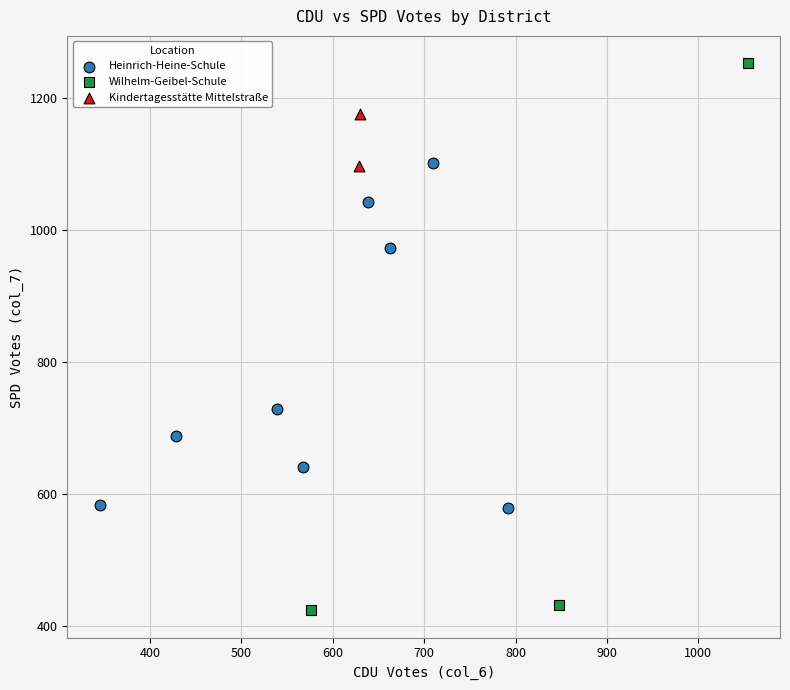

Which series has the largest Y range (max minus min)?

Wilhelm-Geibel-Schule